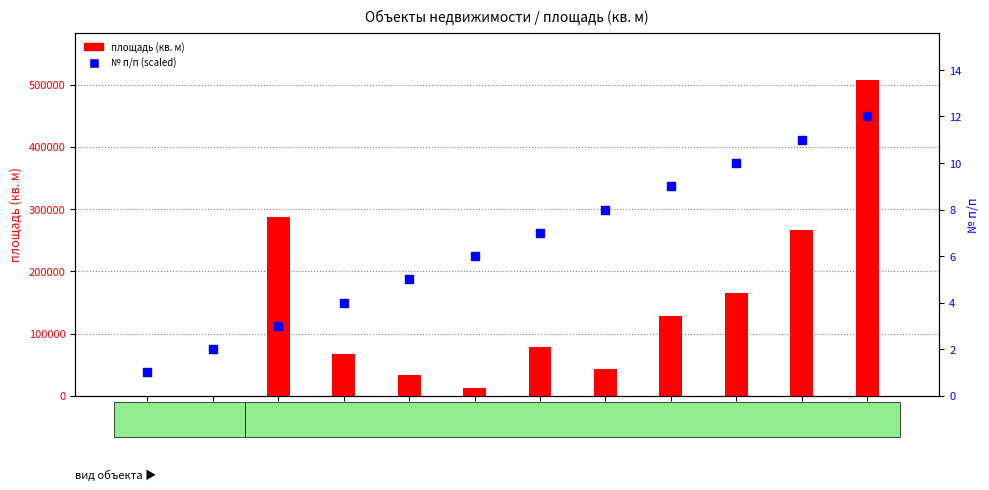

At how many categories does at least one series exceed 344818?

1